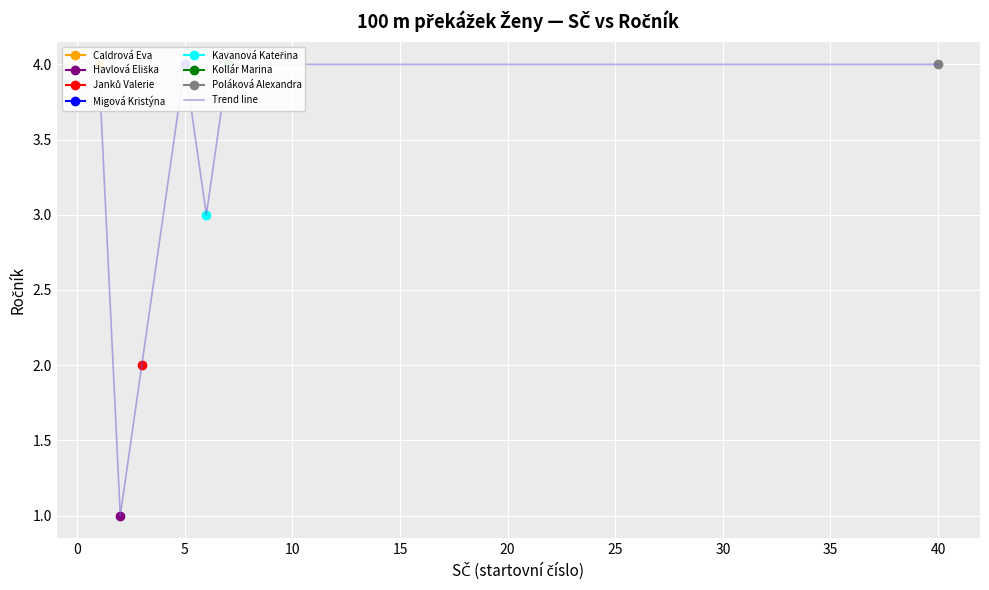

How many lines are shown in the chart?

1